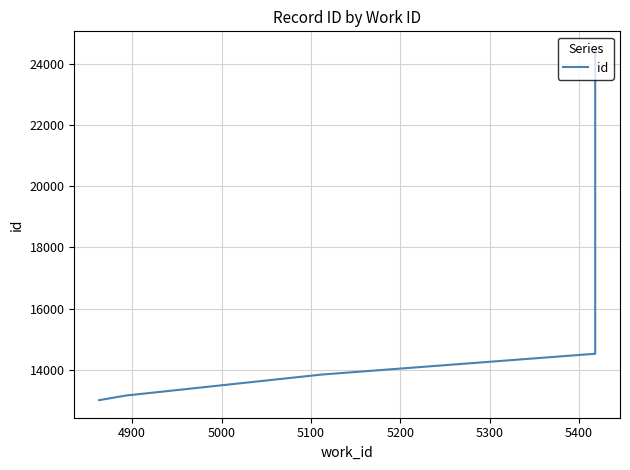

Count the number of data series in this chart.

1